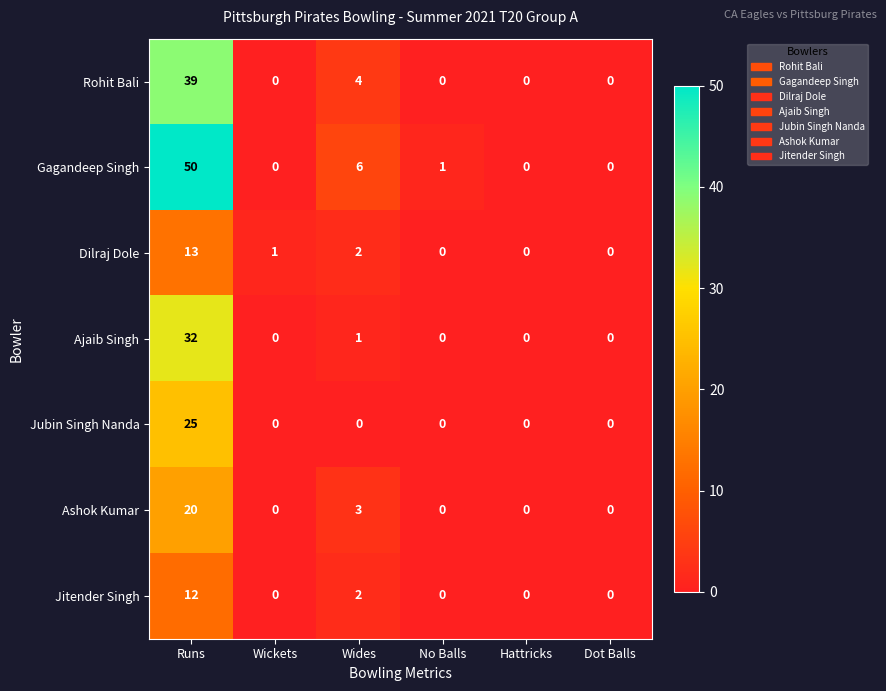

Rank the series by their maximum value, from lowest to highest.

Jitender Singh, Dilraj Dole, Ashok Kumar, Jubin Singh Nanda, Ajaib Singh, Rohit Bali, Gagandeep Singh